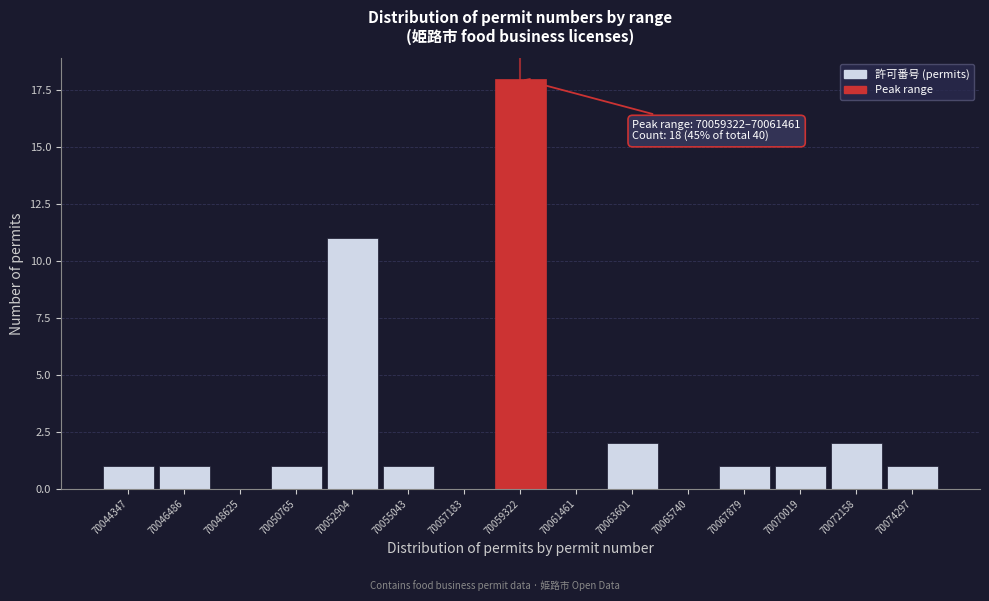

Reading right to left, extract all data points from this chart.

70074297=1	70072158=2	70070019=1	70067879=1	70065740=0	70063601=2	70061461=0	70059322=18	70057183=0	70055043=1	70052904=11	70050765=1	70048625=0	70046486=1	70044347=1